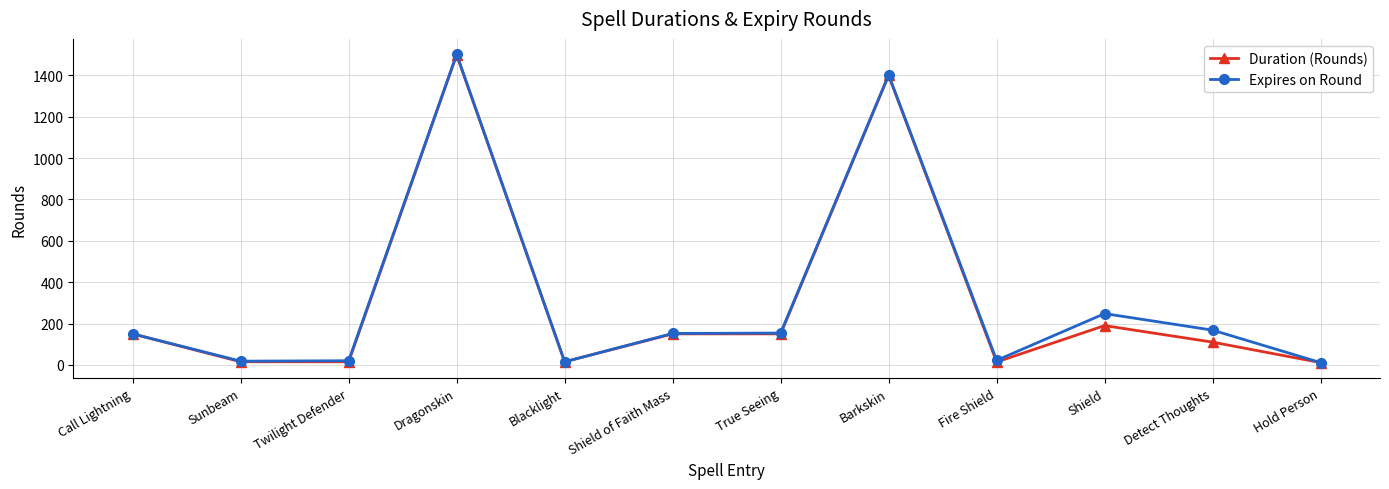

Does the chart display data point markers on the line(s)?

Yes